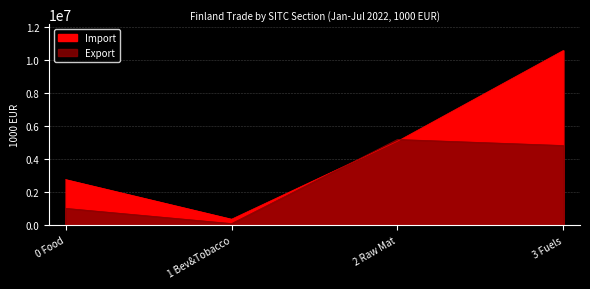

The value of Export Total at 3-Fuels is 4838248. True or false?

True